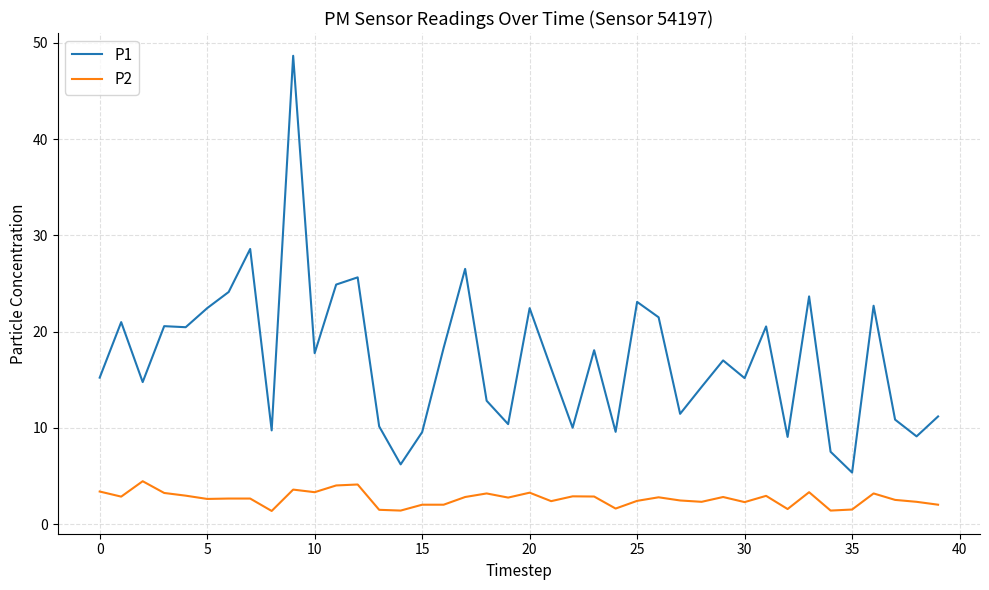

What is the minimum value for P2?

1.4